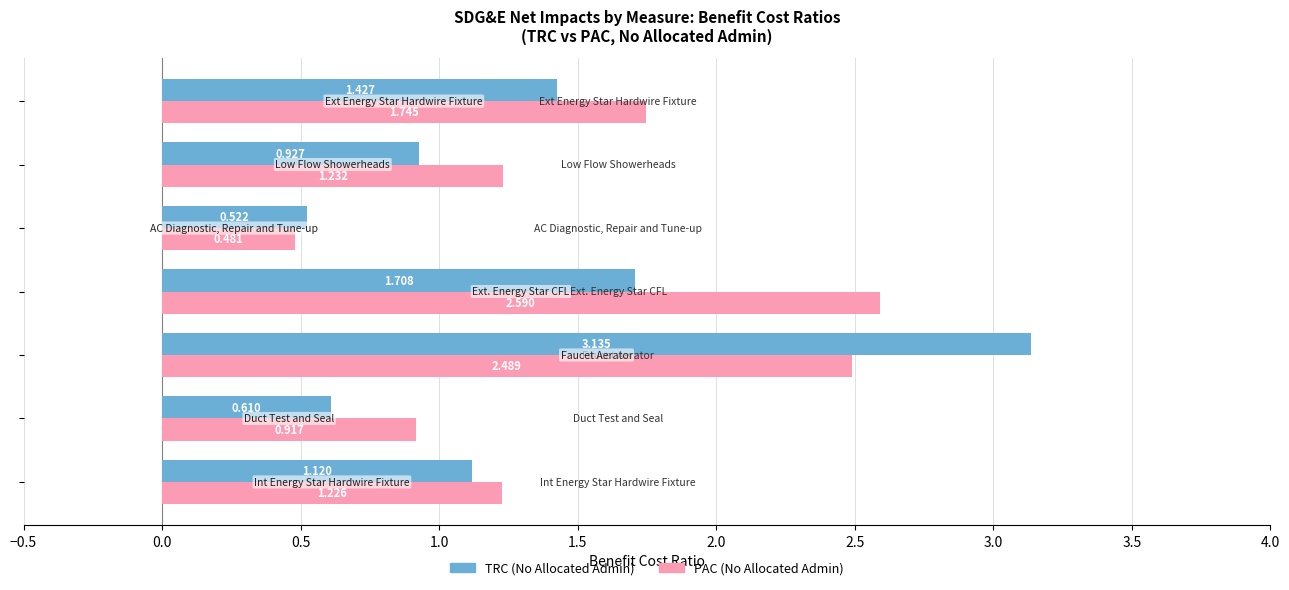

Rank the series by their maximum value, from lowest to highest.

PAC (No Allocated Admin), TRC (No Allocated Admin)